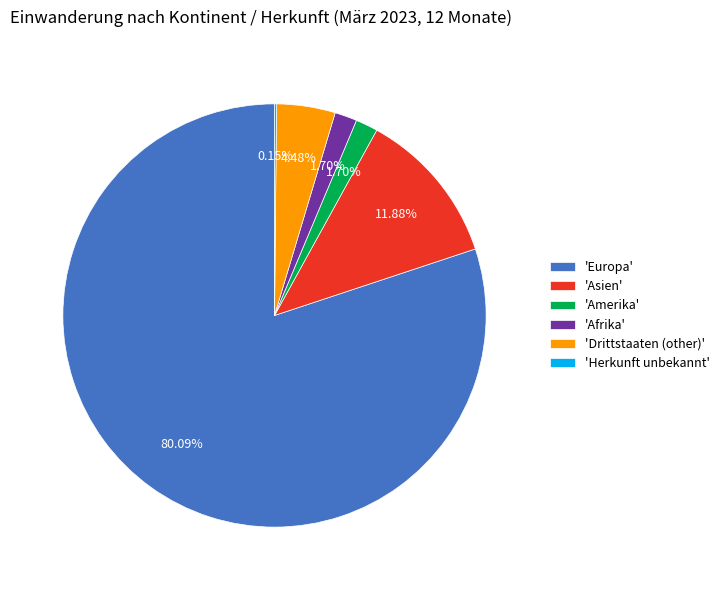

Do 'Drittstaaten (other)' and 'Asien' together represent more than half of the pie?

No